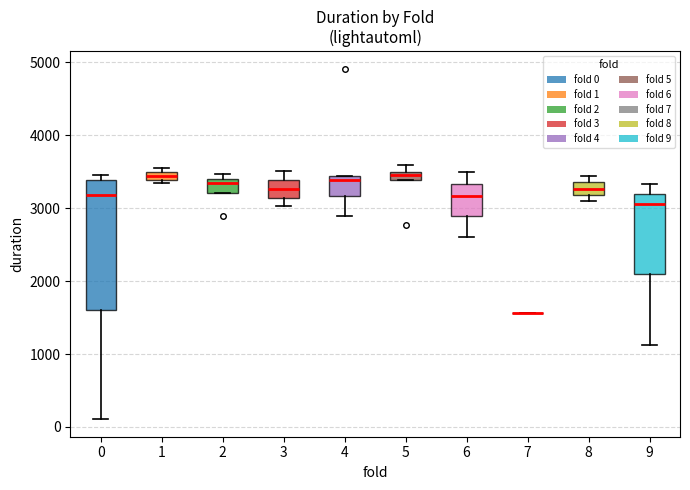

Which box is the tallest, from its lower edge to its upper edge?

0